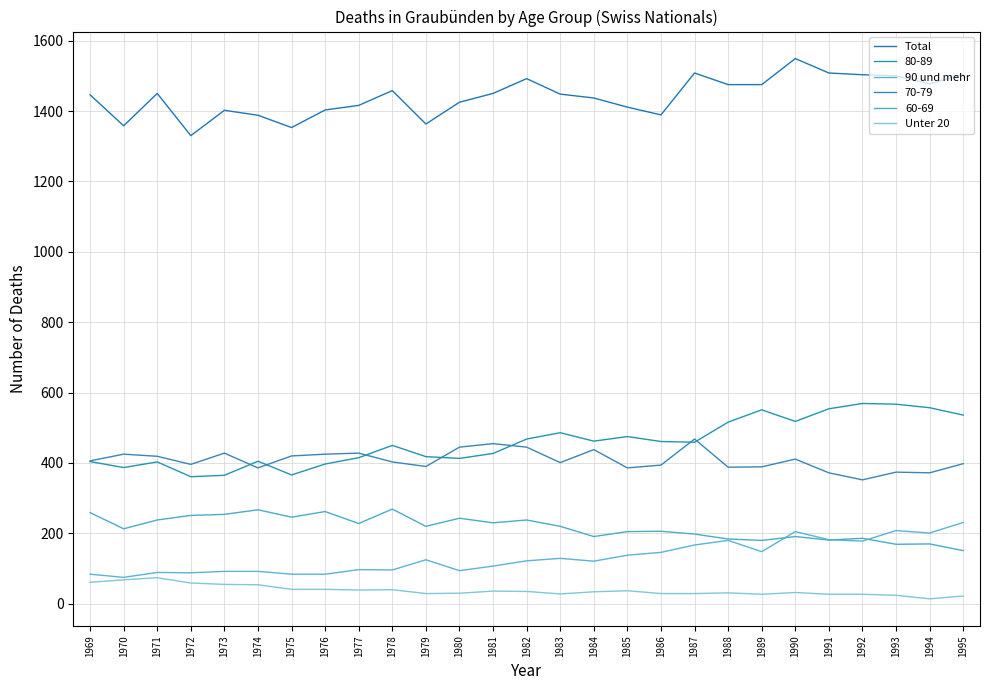

Does the chart display data point markers on the line(s)?

No